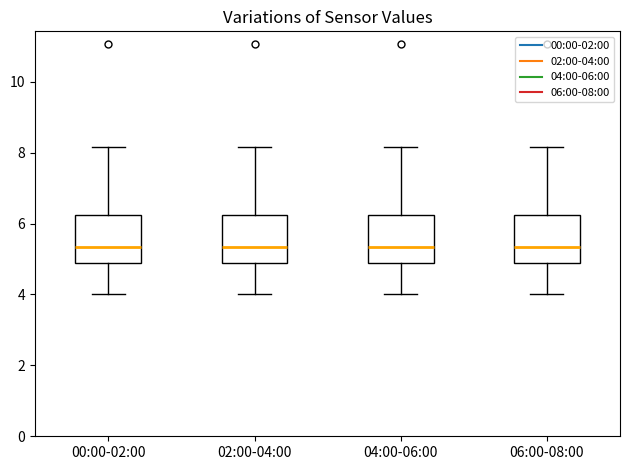

Reading left to right, read every box against the y-axis: the position of its median line, the range the box covers, and the ends of its whiskers. The values are not printed on the chart, so give them approximately, as read against the axis.

00:00-02:00: median 5.4, box 4.8 to 6.2, whiskers 4.0 to 8.2
02:00-04:00: median 5.4, box 4.8 to 6.2, whiskers 4.0 to 8.2
04:00-06:00: median 5.4, box 4.8 to 6.2, whiskers 4.0 to 8.2
06:00-08:00: median 5.4, box 4.8 to 6.2, whiskers 4.0 to 8.2